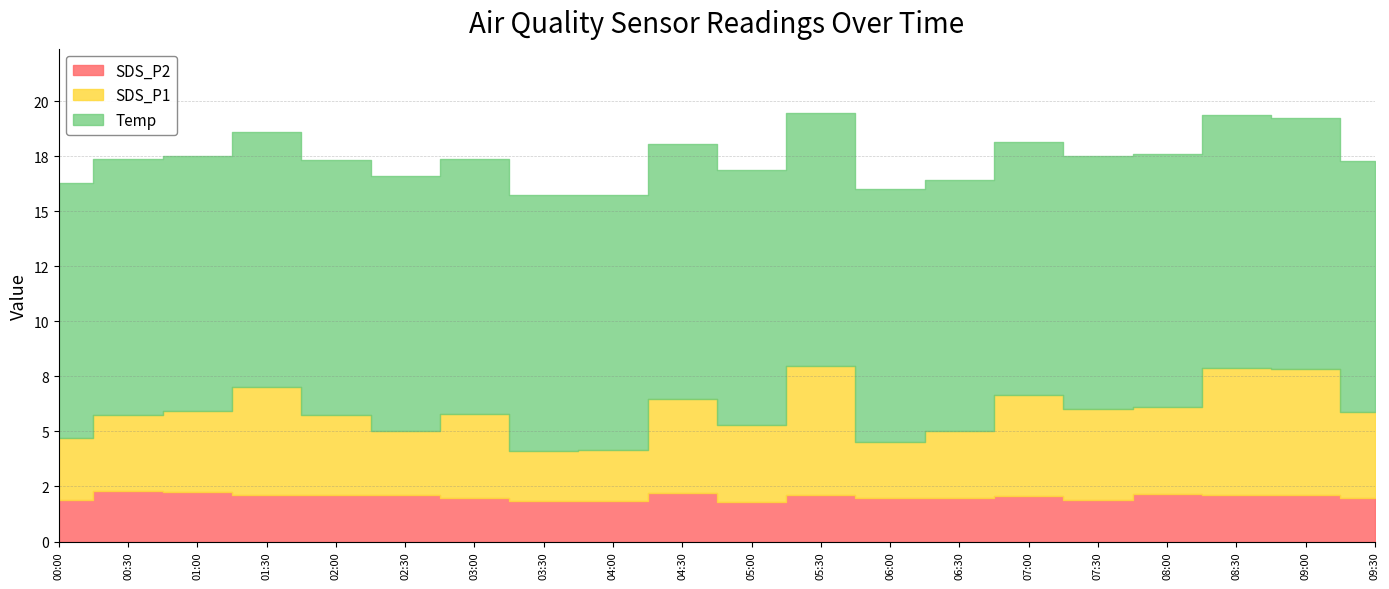

Read the Temp value at 03:30.

11.6